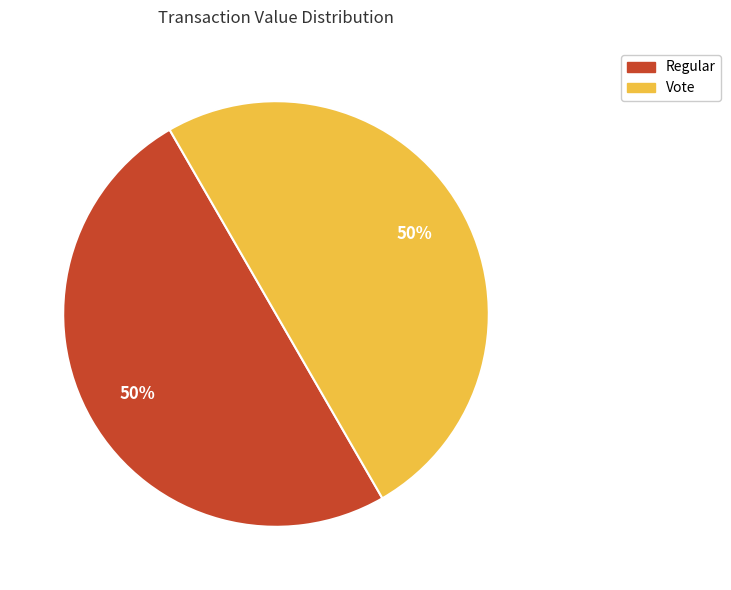

To the nearest percent, what is the average slice percentage?

50%